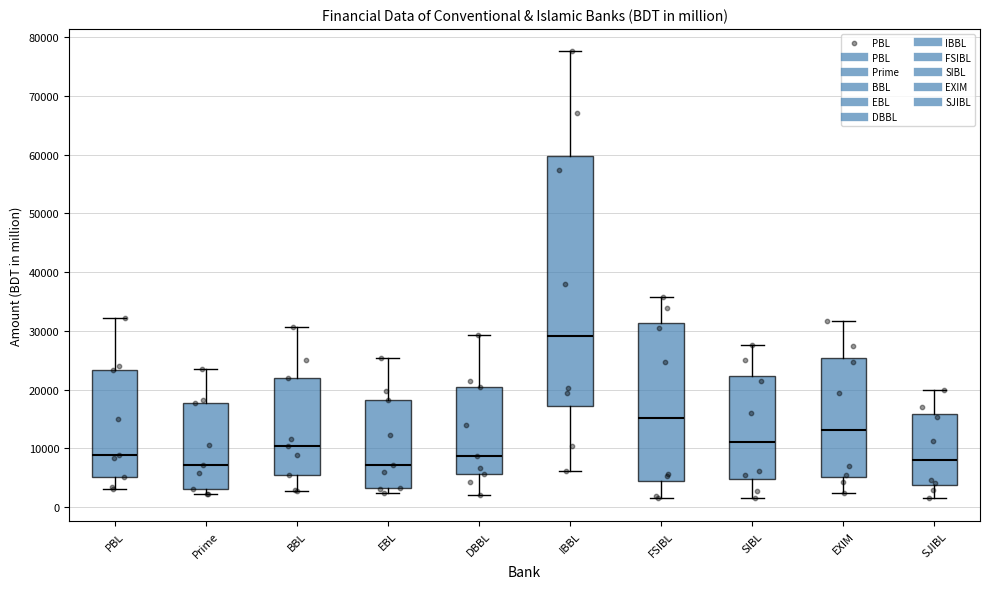

Reading left to right, read every box against the y-axis: the position of its median line, the range the box covers, and the ends of its whiskers. The values are not printed on the chart, so give them approximately, as read against the axis.

PBL: median 9000, box 5000 to 23000, whiskers 3000 to 32000
Prime: median 7000, box 3000 to 18000, whiskers 2000 to 23000
BBL: median 10000, box 6000 to 22000, whiskers 3000 to 31000
EBL: median 7000, box 3000 to 18000, whiskers 2000 to 25000
DBBL: median 9000, box 6000 to 21000, whiskers 2000 to 29000
IBBL: median 29000, box 17000 to 60000, whiskers 6000 to 78000
FSIBL: median 15000, box 4000 to 31000, whiskers 2000 to 36000
SIBL: median 11000, box 5000 to 22000, whiskers 2000 to 28000
EXIM: median 13000, box 5000 to 25000, whiskers 2000 to 32000
SJIBL: median 8000, box 4000 to 16000, whiskers 1000 to 20000